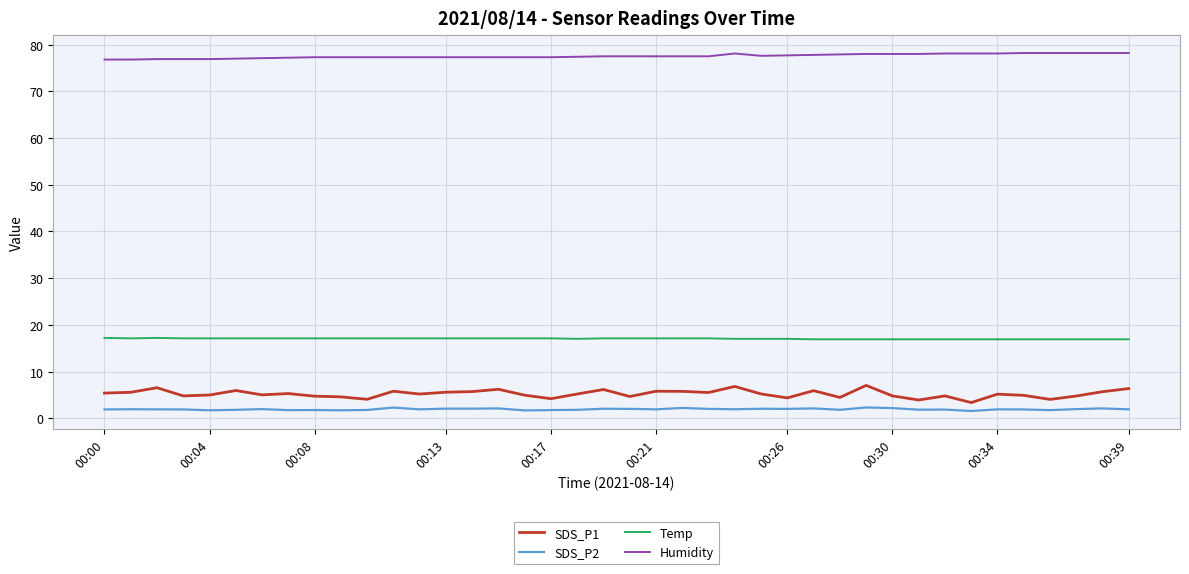

What is the highest value of the Temp series?

17.2